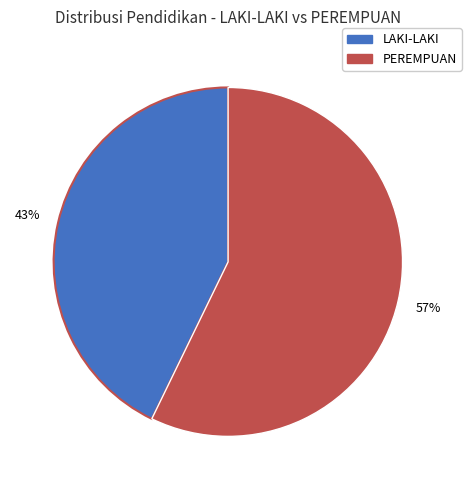

To the nearest percent, what is the average slice percentage?

50%